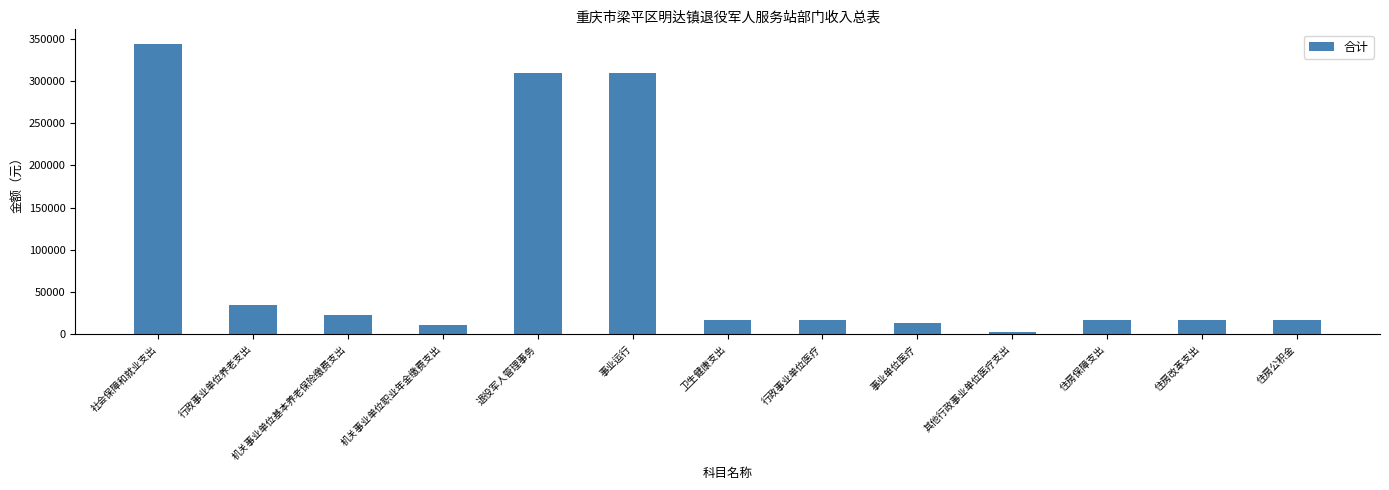

What position from the right is 住房改革支出?

2